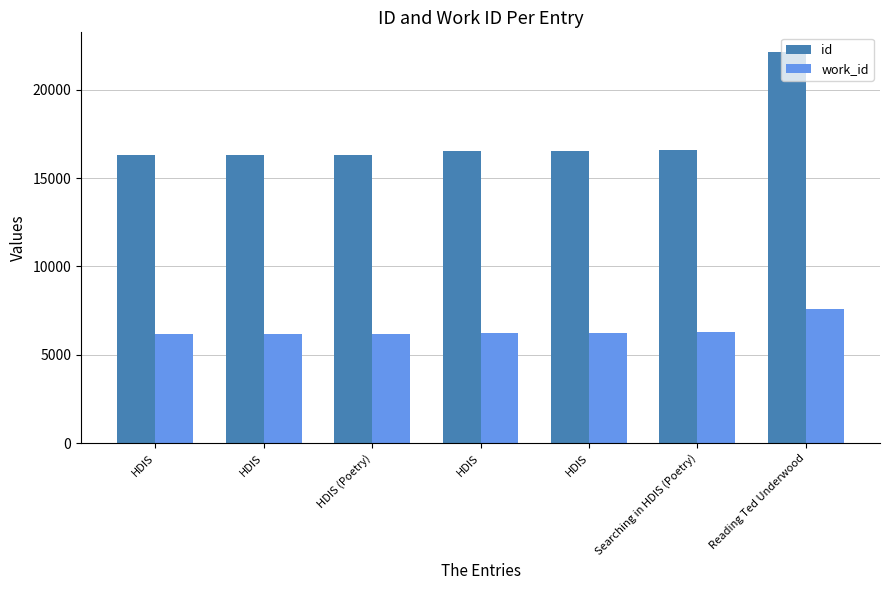

Are the bars horizontal?

No